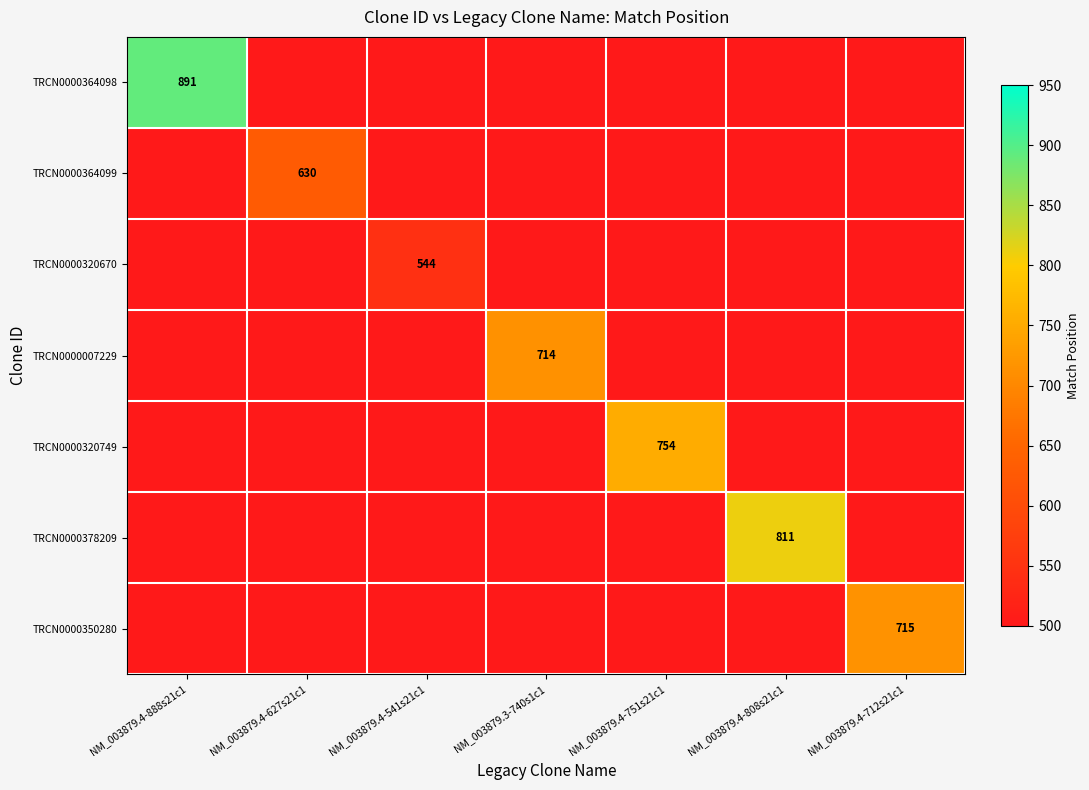

True or false: TRCN0000320749 has a value of 405 at NM_003879.4-751s21c1.

False